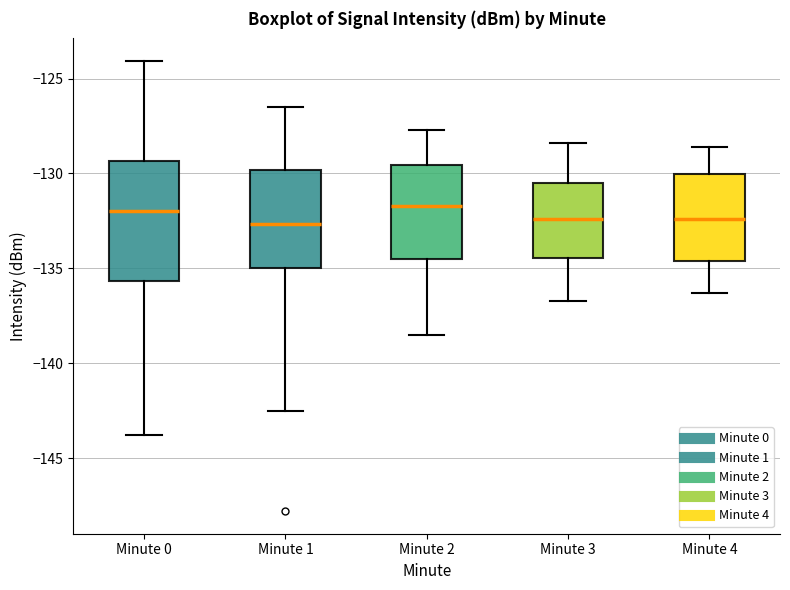

Reading left to right, transcribe this box plot: for each box, give where its median line is, the range the box spans, and where its two whiskers end, as read against the y-axis. The values are not printed on the chart, so give them approximately, as read against the axis.

Minute 0: median -132.0, box -135.5 to -129.5, whiskers -144.0 to -124.0
Minute 1: median -132.5, box -135.0 to -130.0, whiskers -142.5 to -126.5
Minute 2: median -131.5, box -134.5 to -129.5, whiskers -138.5 to -127.5
Minute 3: median -132.5, box -134.5 to -130.5, whiskers -136.5 to -128.5
Minute 4: median -132.5, box -134.5 to -130.0, whiskers -136.5 to -128.5